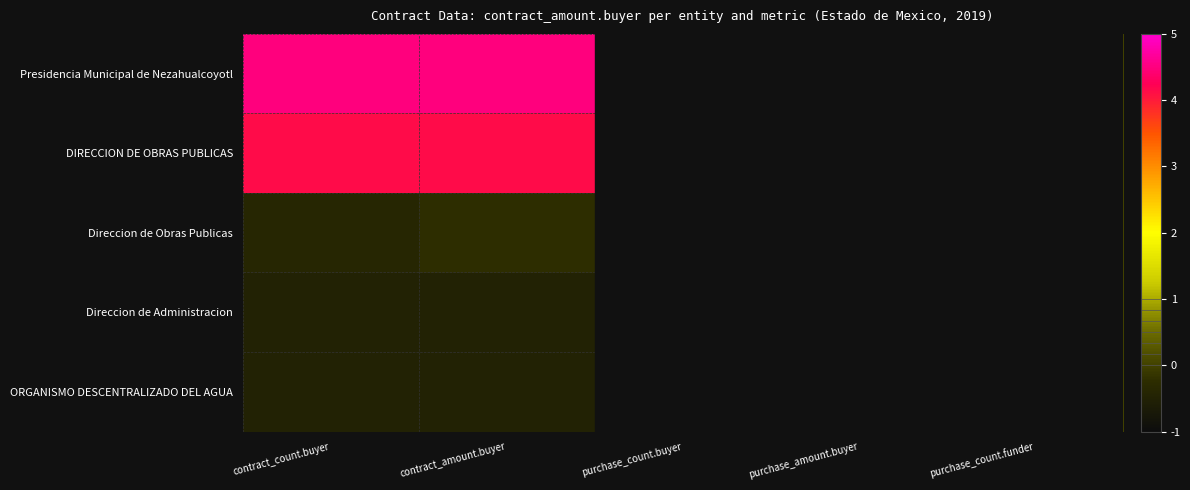

Reading left to right, extract all data points from this chart.

Presidencia Municipal de Nezahualcoyotl: contract_count.buyer=4.5	contract_amount.buyer=4.5	purchase_count.buyer=0.0	purchase_amount.buyer=0.0	purchase_count.funder=0.0
DIRECCION DE OBRAS PUBLICAS: contract_count.buyer=4.2	contract_amount.buyer=4.1	purchase_count.buyer=0.0	purchase_amount.buyer=0.0	purchase_count.funder=0.0
Direccion de Obras Publicas: contract_count.buyer=-0.4	contract_amount.buyer=-0.2	purchase_count.buyer=0.0	purchase_amount.buyer=0.0	purchase_count.funder=0.0
Direccion de Administracion: contract_count.buyer=-0.5	contract_amount.buyer=-0.5	purchase_count.buyer=0.0	purchase_amount.buyer=0.0	purchase_count.funder=0.0
ORGANISMO DESCENTRALIZADO DEL AGUA: contract_count.buyer=-0.5	contract_amount.buyer=-0.5	purchase_count.buyer=0.0	purchase_amount.buyer=0.0	purchase_count.funder=0.0